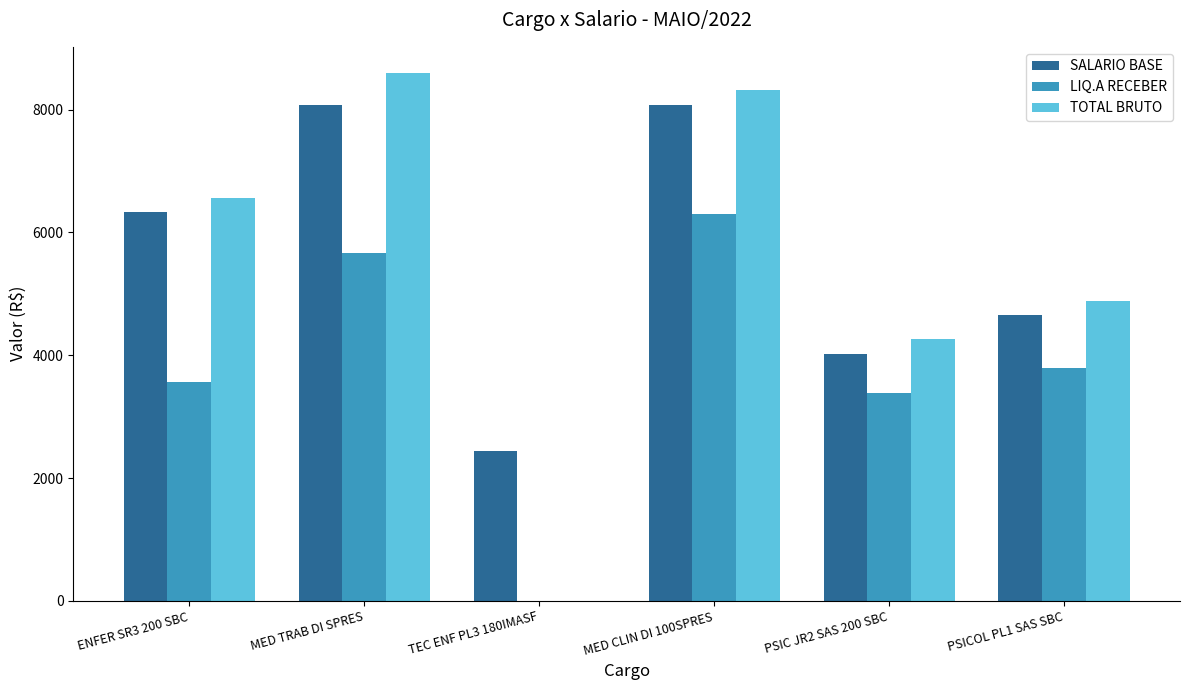

Between TEC ENF PL3 180IMASF and PSIC JR2 SAS 200 SBC, which series saw the biggest shift?

TOTAL BRUTO